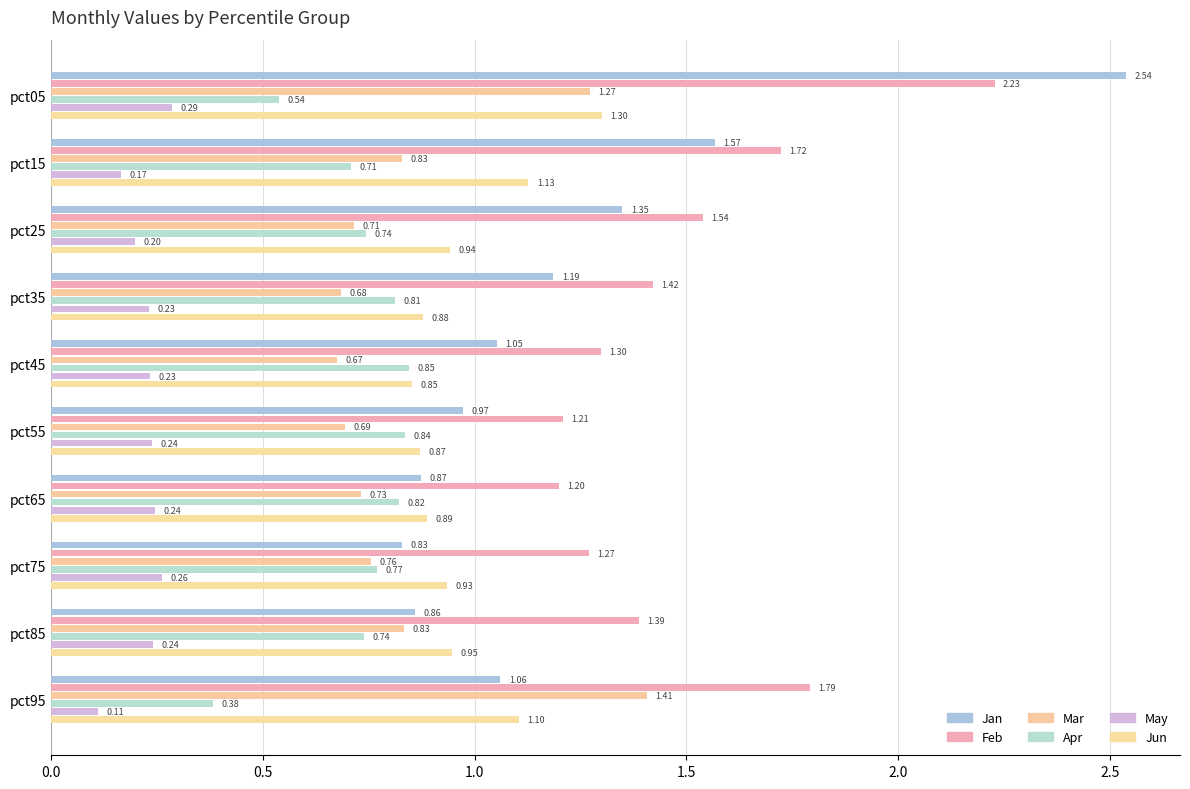

Which category has the lowest value across all series?

pct95